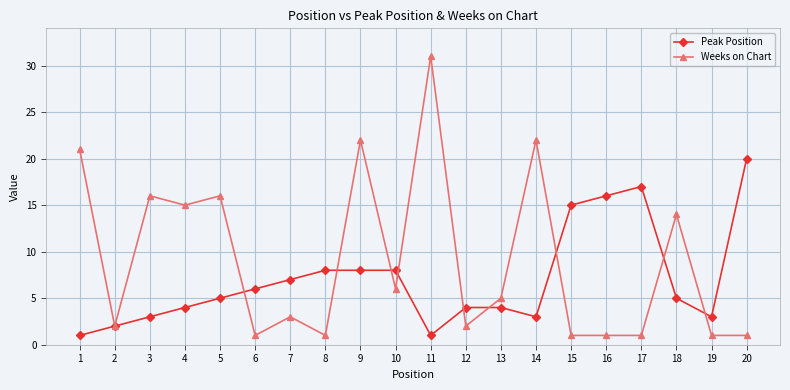

What is the value of the Peak Position point at the 16th from the left?

16